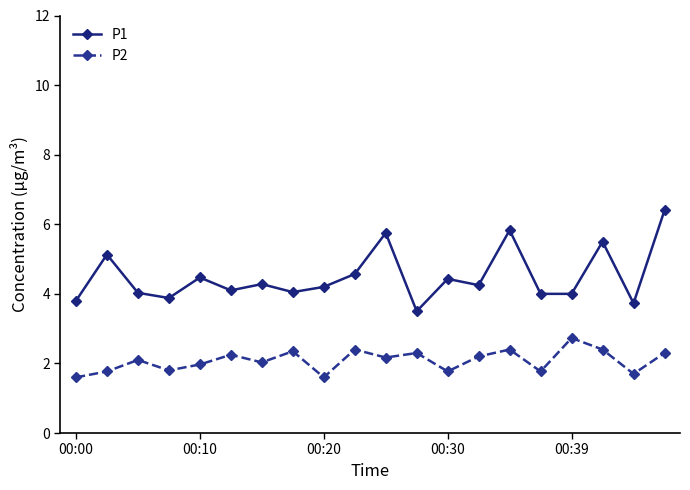

What is the minimum value for P2?

1.6